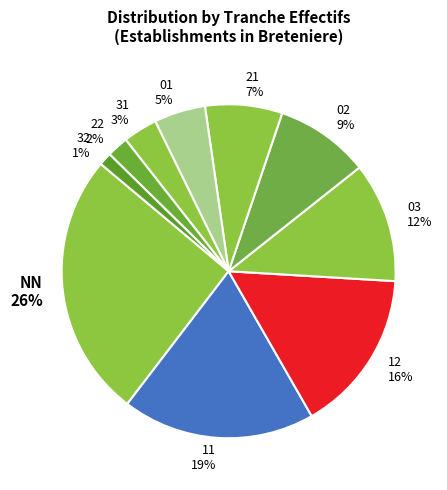

To the nearest percent, what portion does NN represent?

26%